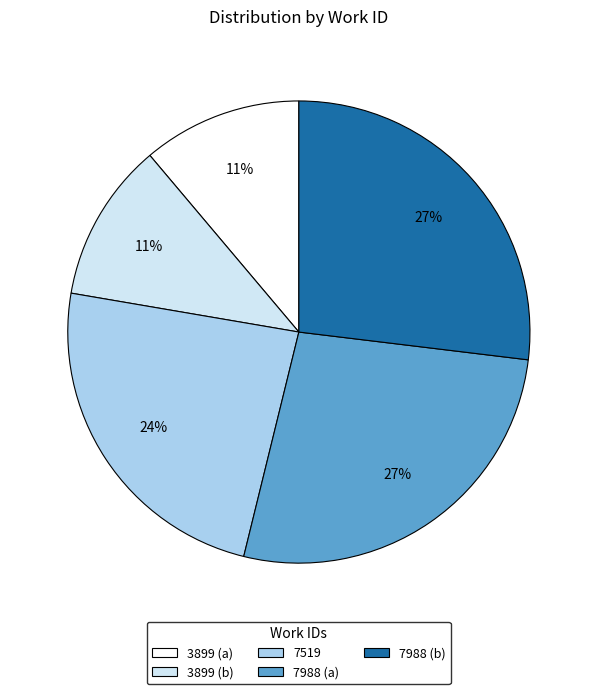

Is the sum of 3899 (a) and 3899 (b) greater than half?

No